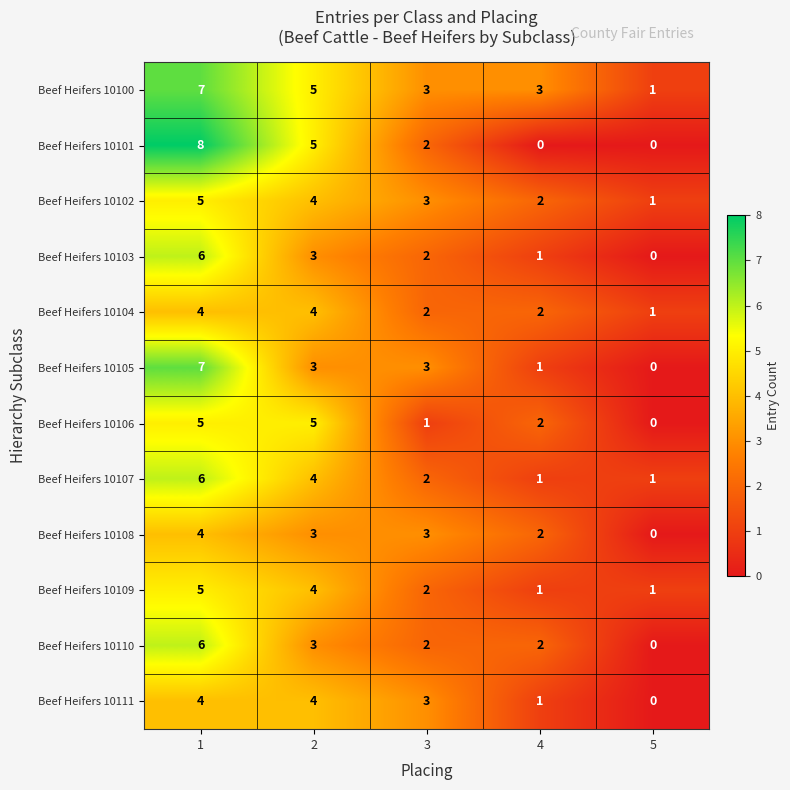

Which series has the widest spread of values?

Beef Heifers 10101